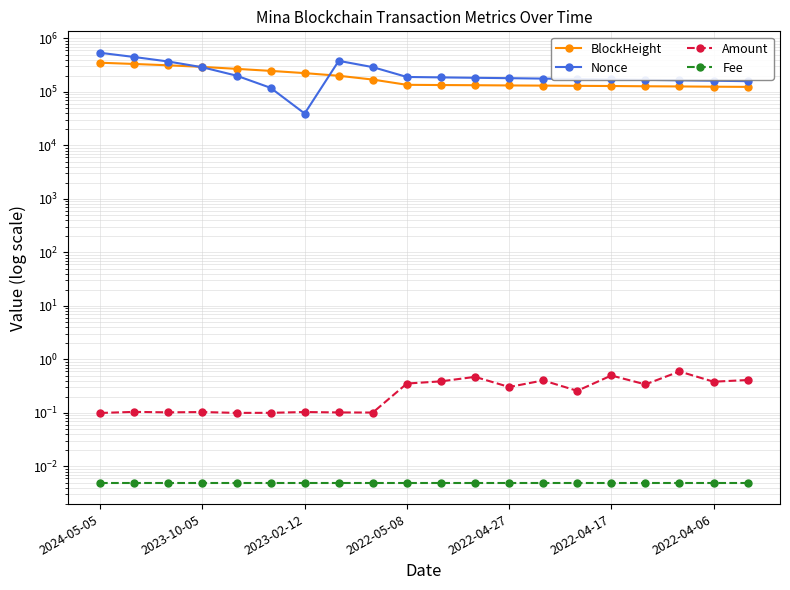

Does the chart have visible grid lines?

Yes